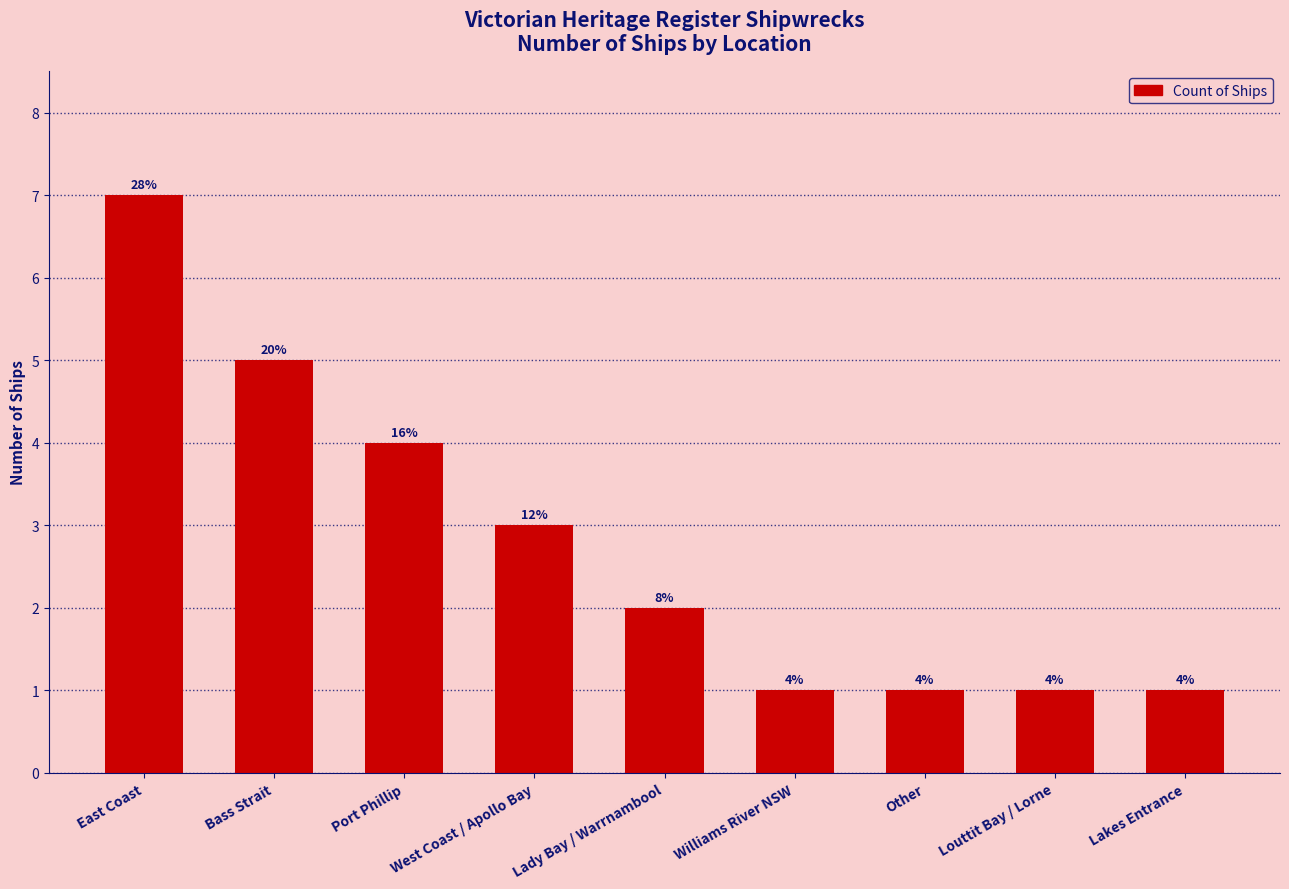

Does the chart contain any negative values?

No